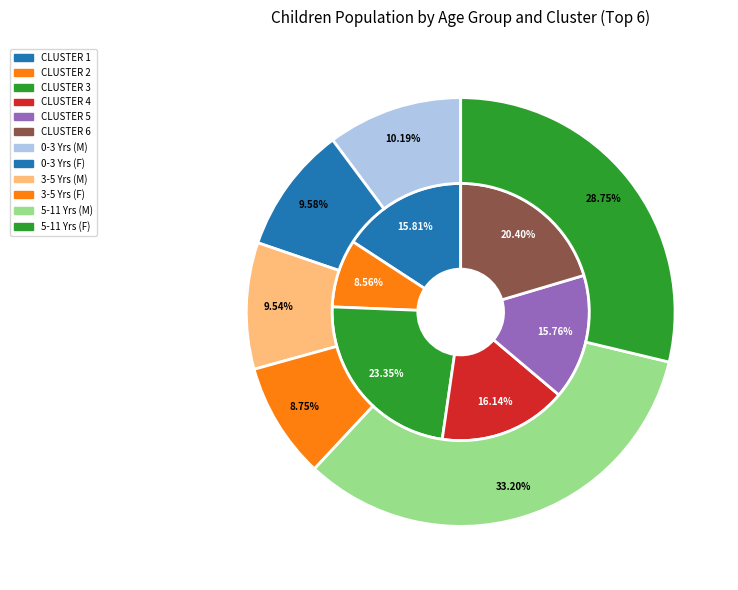

Is it true that 4 is 9% of the pie?

False